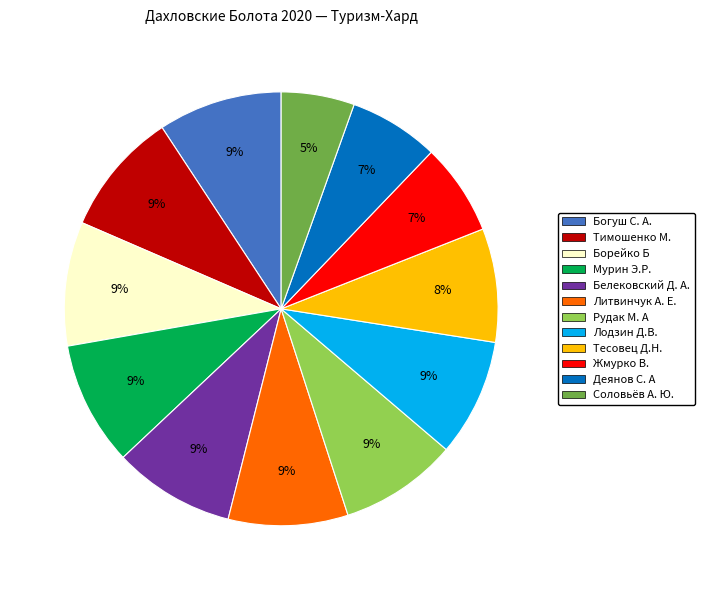

What percentage is the Литвинчук А. Е. slice, to the nearest percent?

9%